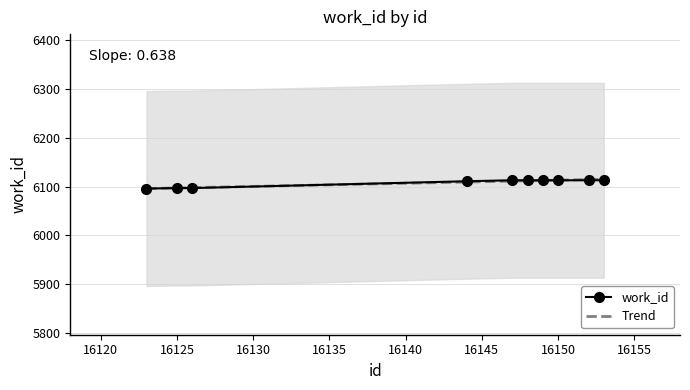

Reading right to left, what are all the values shown in this chart?

16153=6113	16152=6113	16150=6113	16149=6113	16148=6113	16147=6113	16144=6111	16126=6097	16125=6097	16123=6096